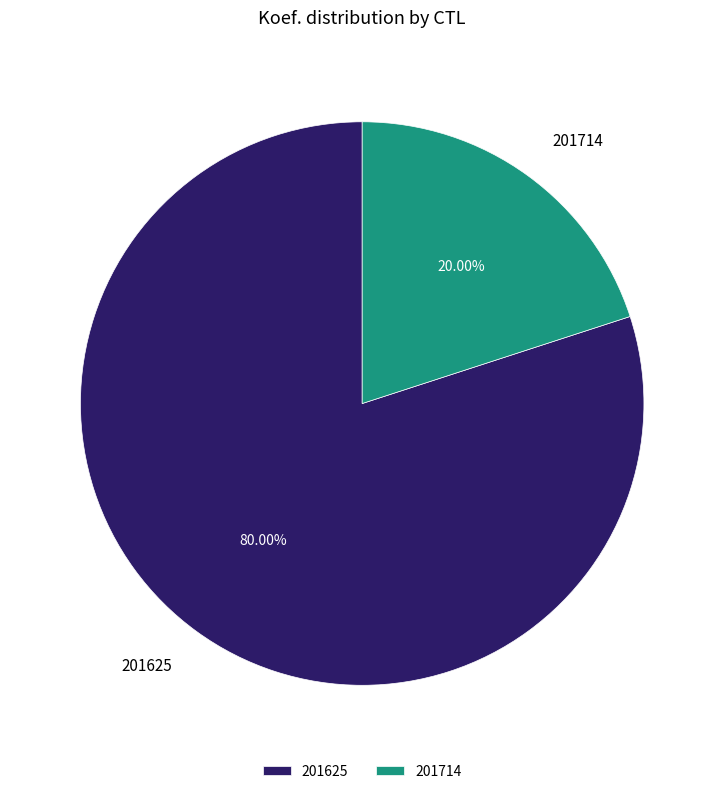

What percentage do 201714 and 201625 together represent?

100.0%